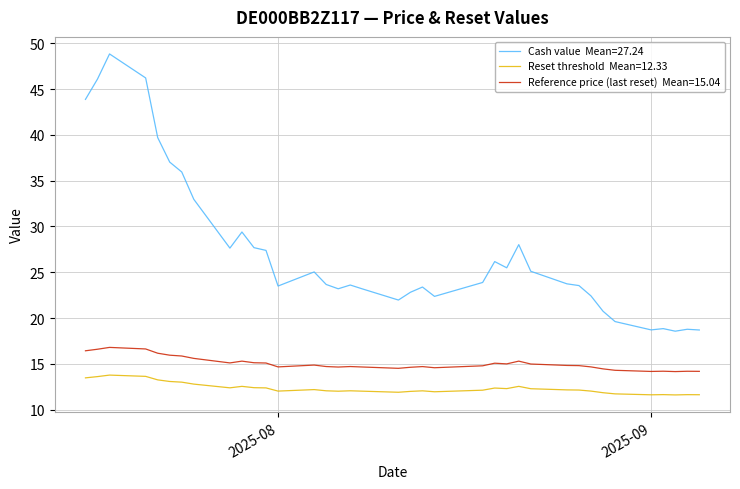

What is the smallest value displayed?

11.6